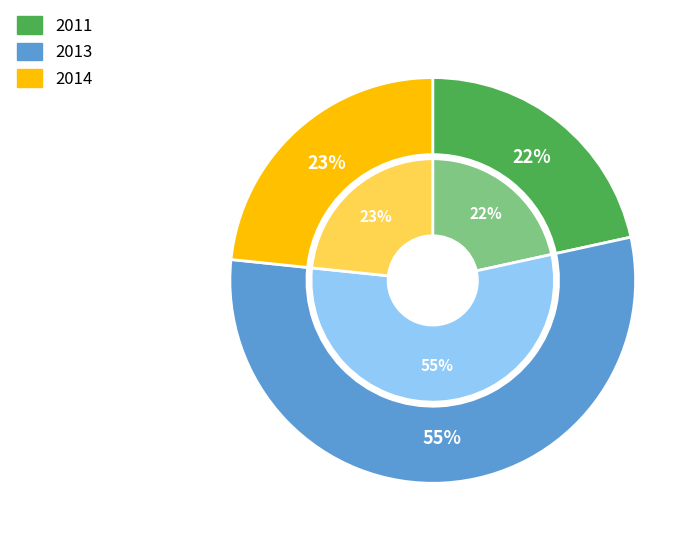

The 2013-08-07 slice represents 9% of the pie. True or false?

False